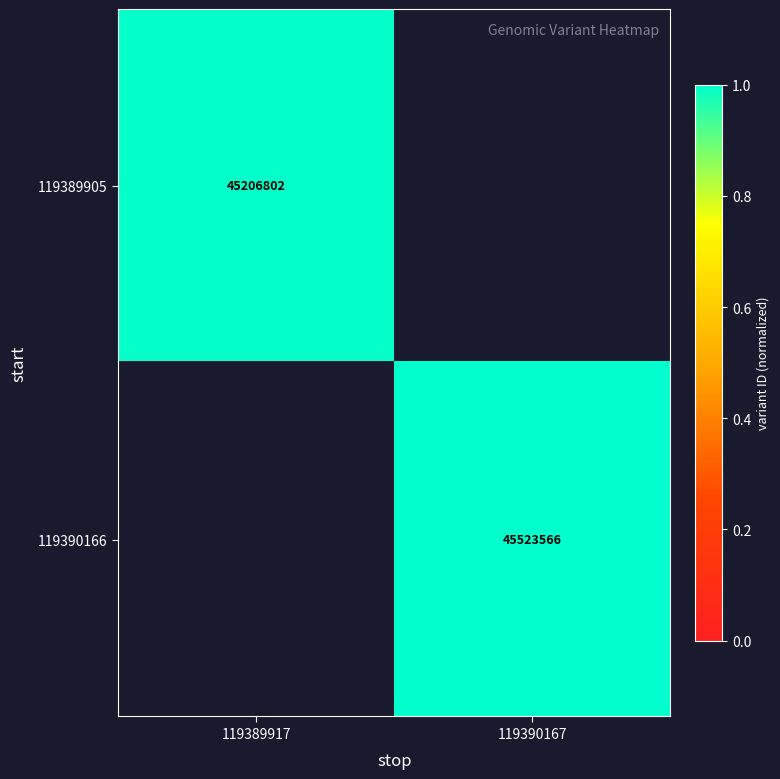

Count the number of categories in the chart.

2